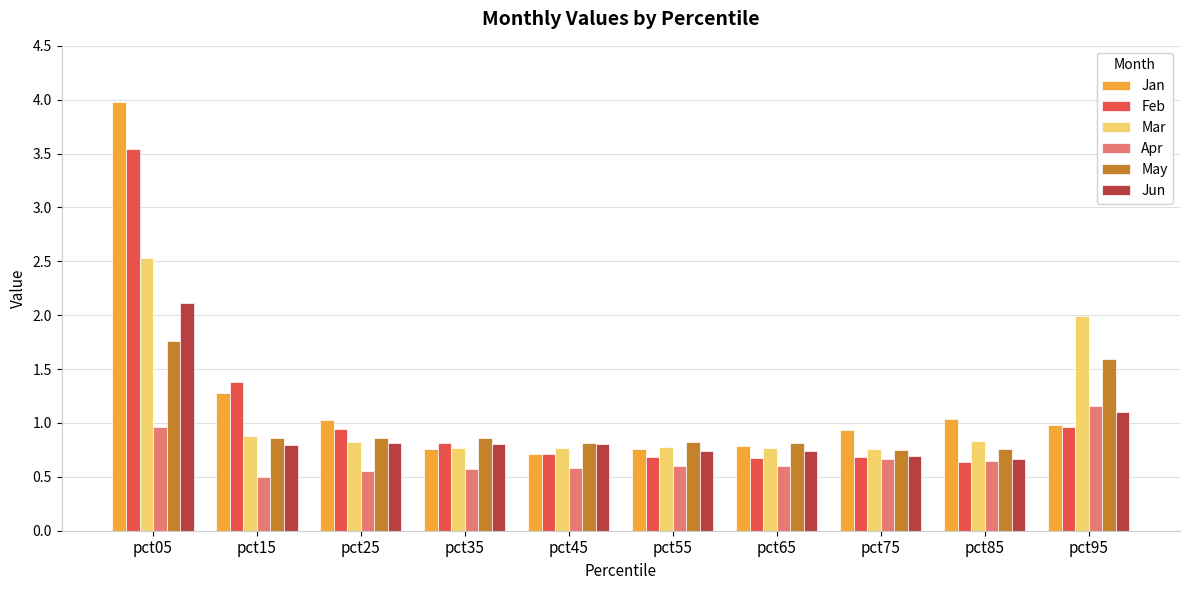

Rank the series by their maximum value, from lowest to highest.

Apr, May, Jun, Mar, Feb, Jan